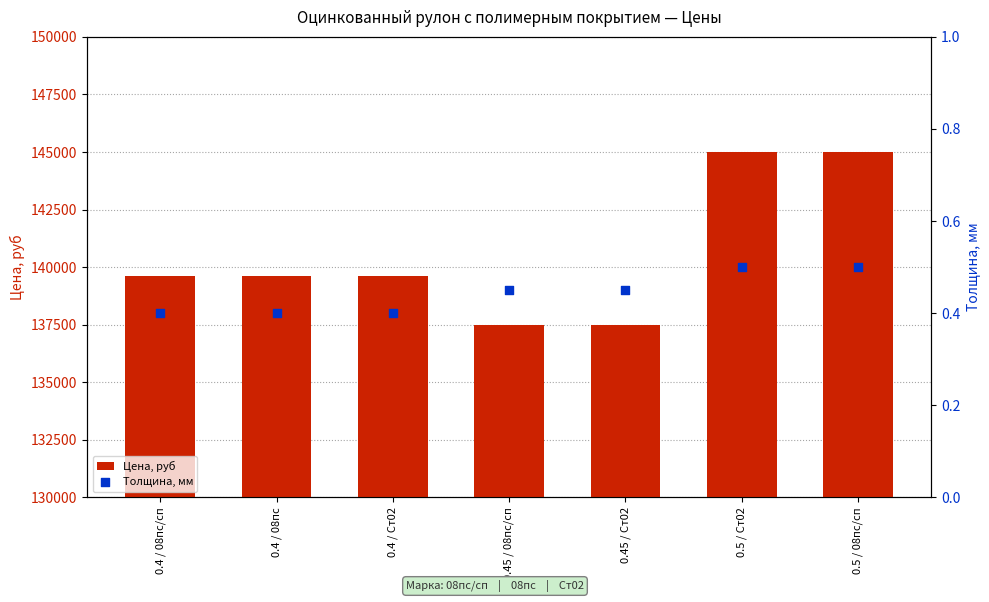

Which series contains the highest Y value?

Цена, руб